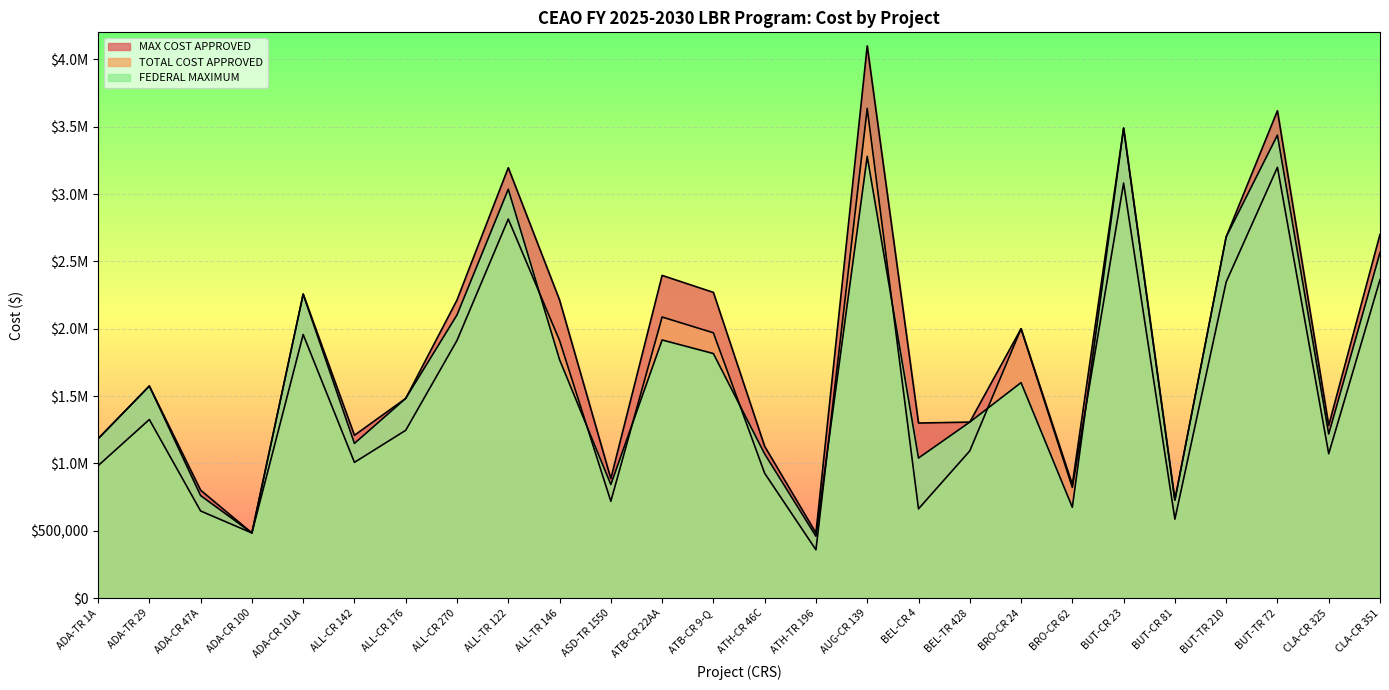

What value does the FEDERAL MAXIMUM series have at BUT-CR 23, to the nearest 50?

3489100